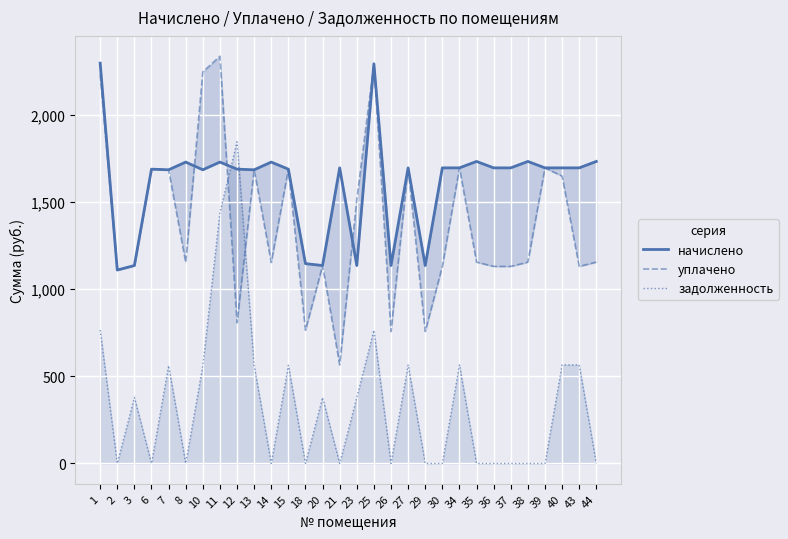

What are all the series names shown in the legend?

начислено, уплачено, задолженность